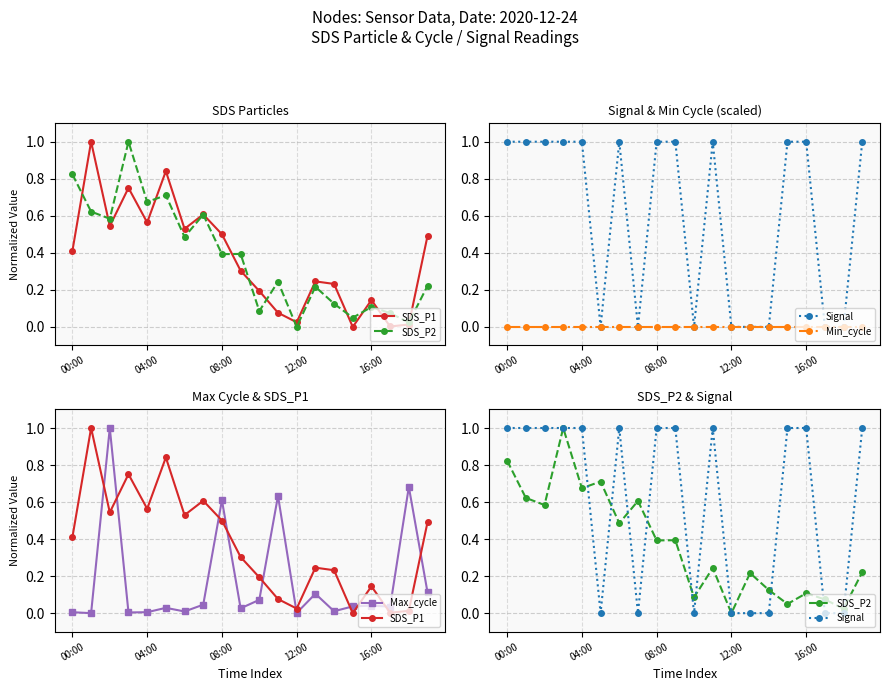

How many positive values does the SDS_P2 series have?

19